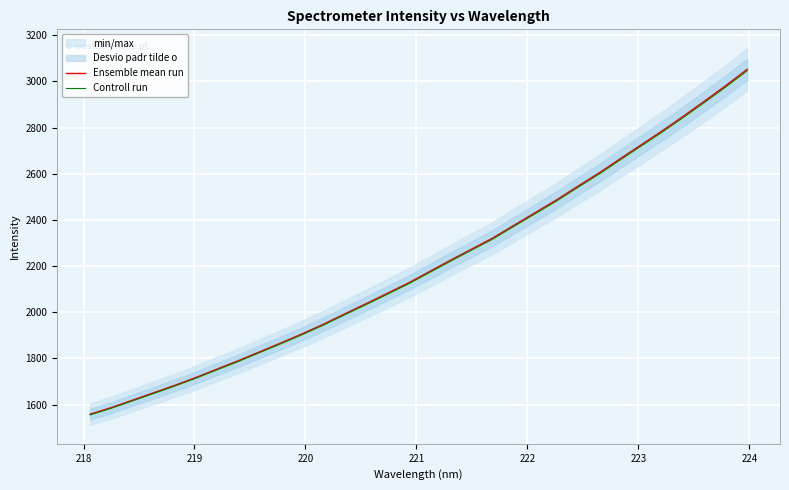

What is the highest value of the Ensemble mean run series?

3052.8